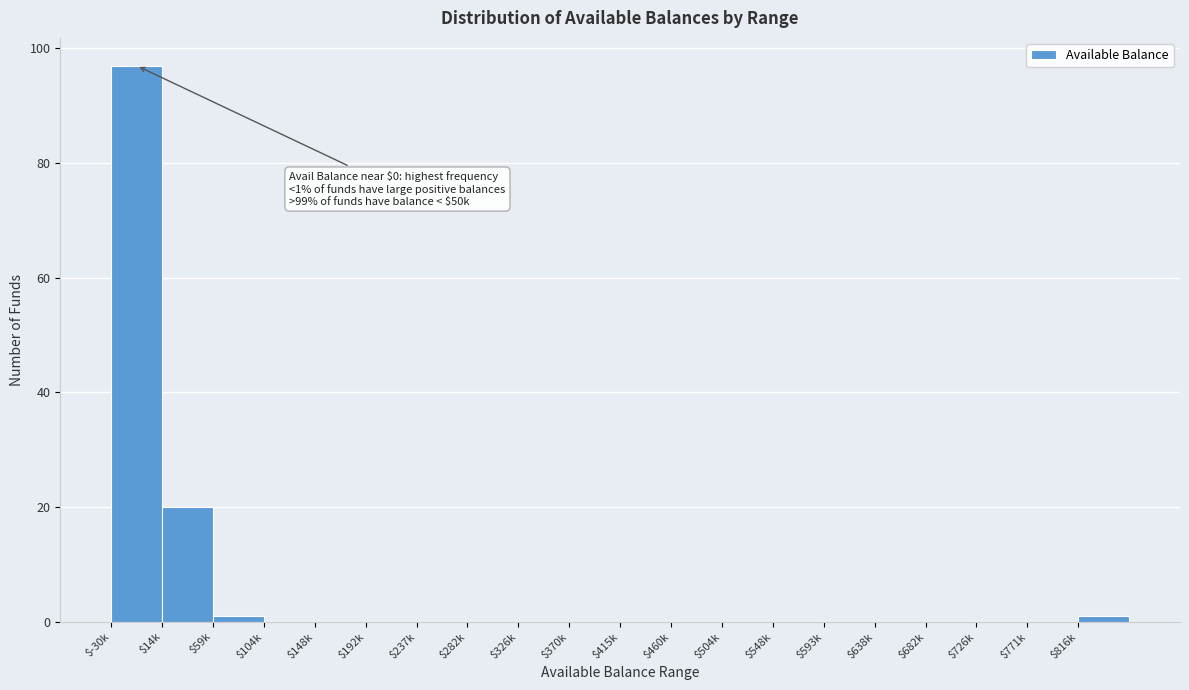

The chart shows a value of 0 at $726k. True or false?

True